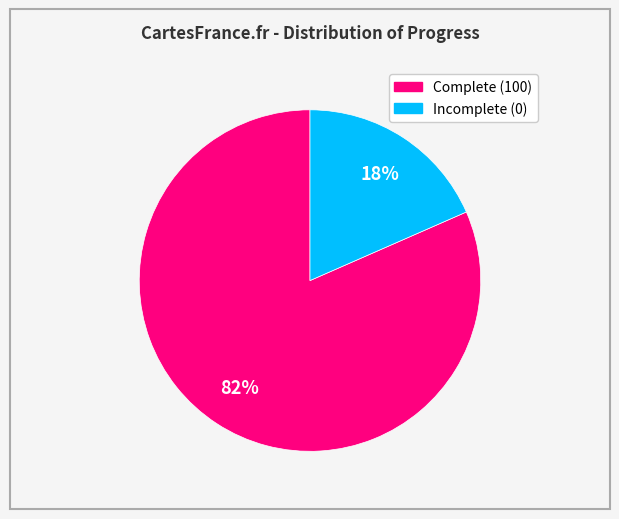

Does any single category account for the majority?

Yes